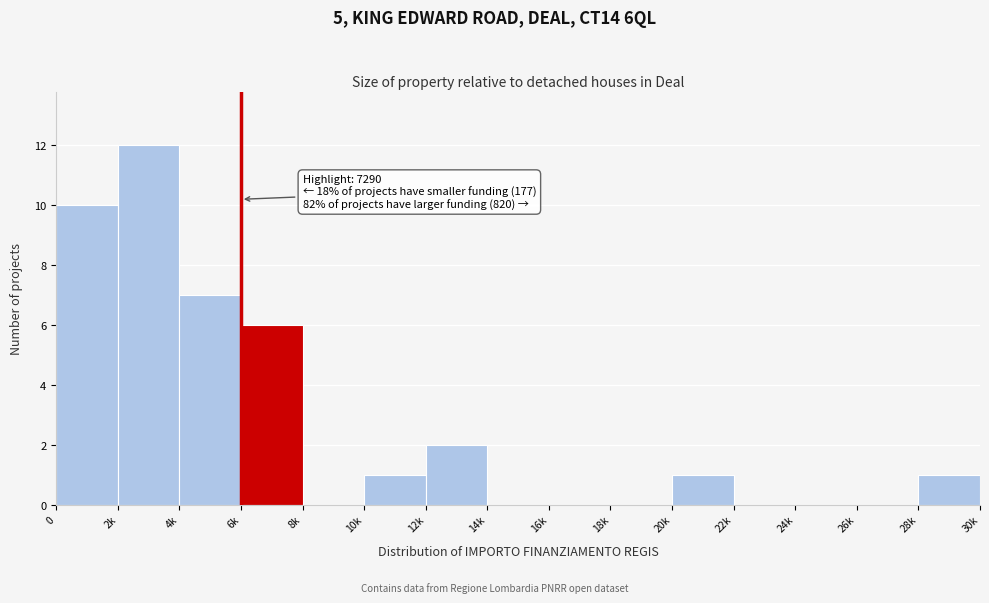

Reading left to right, extract all data points from this chart.

0=10	2k=12	4k=7	6k=6	8k=0	10k=1	12k=2	14k=0	16k=0	18k=0	20k=1	22k=0	24k=0	26k=0	28k=1